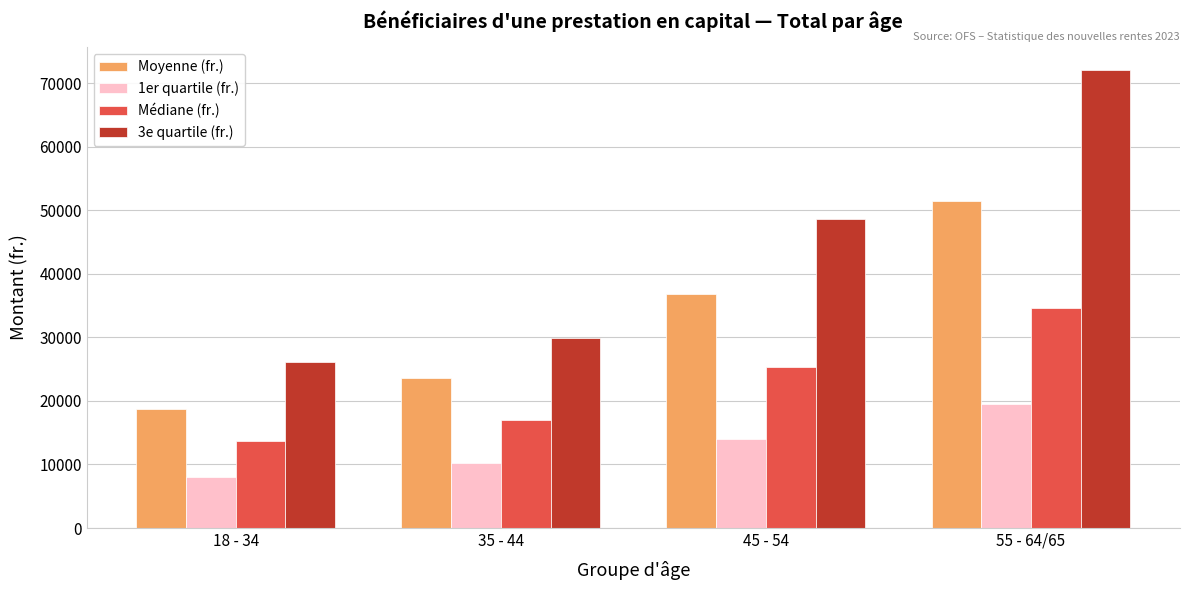

What value does the 3e quartile (fr.) series have at 35 - 44?

29935.0